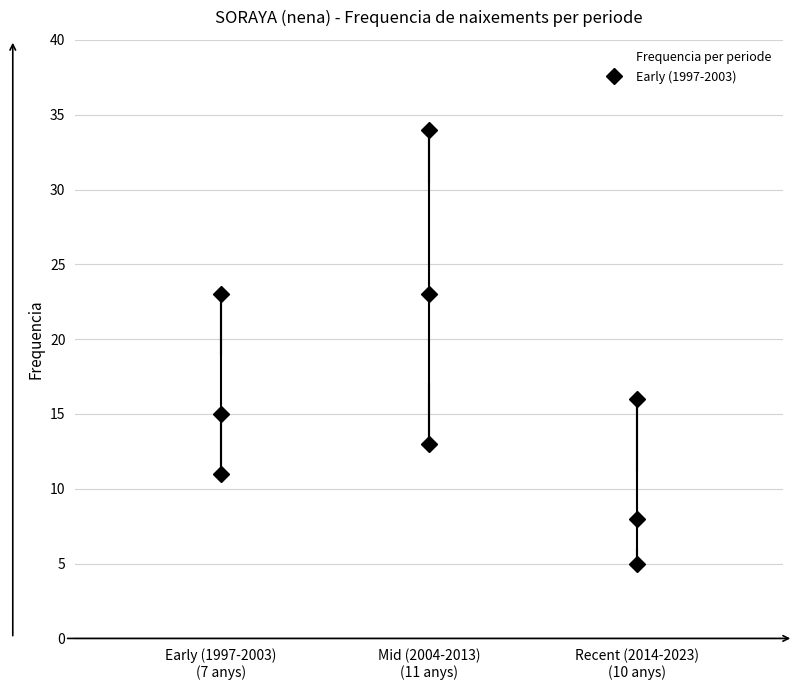

Which box is the tallest, from its lower edge to its upper edge?

Mid (2004-2013) (11 anys)